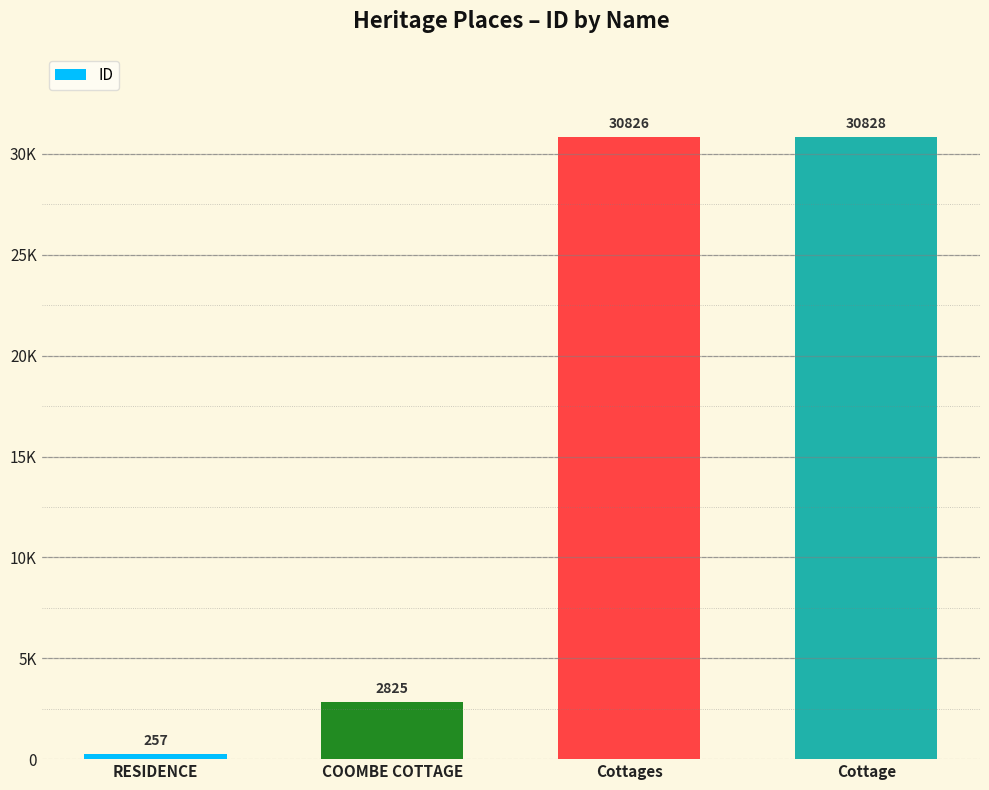

What is the greatest value displayed?

30828